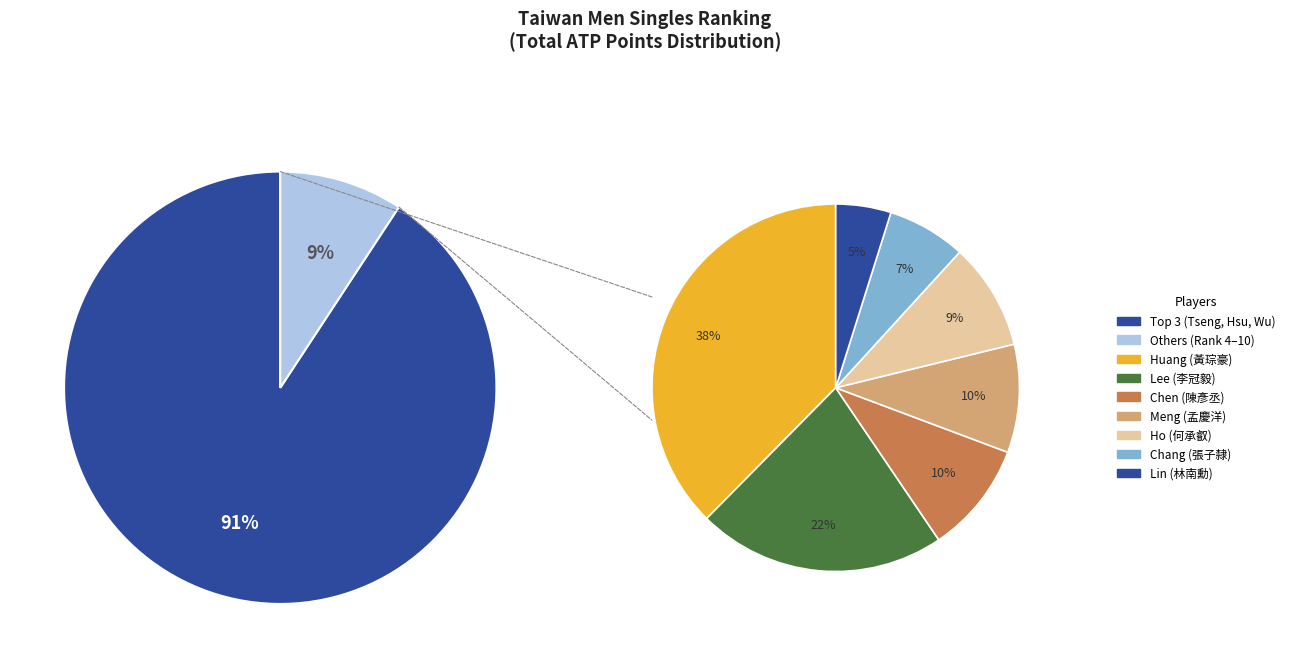

The 黃琮豪 slice represents 3% of the pie. True or false?

True